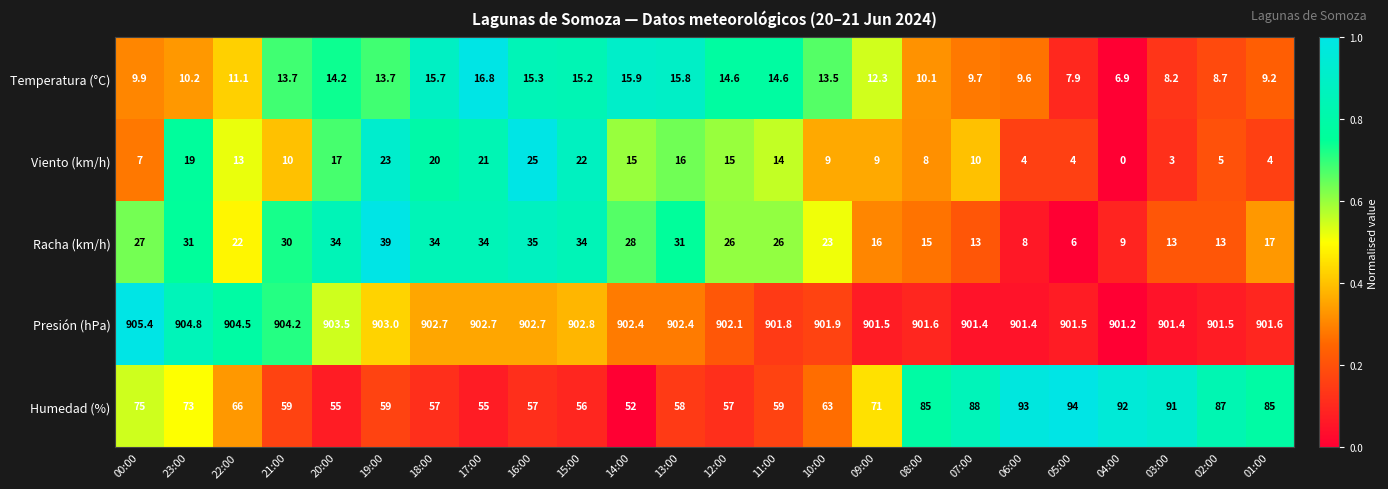

At how many categories does at least one series exceed 839?

24